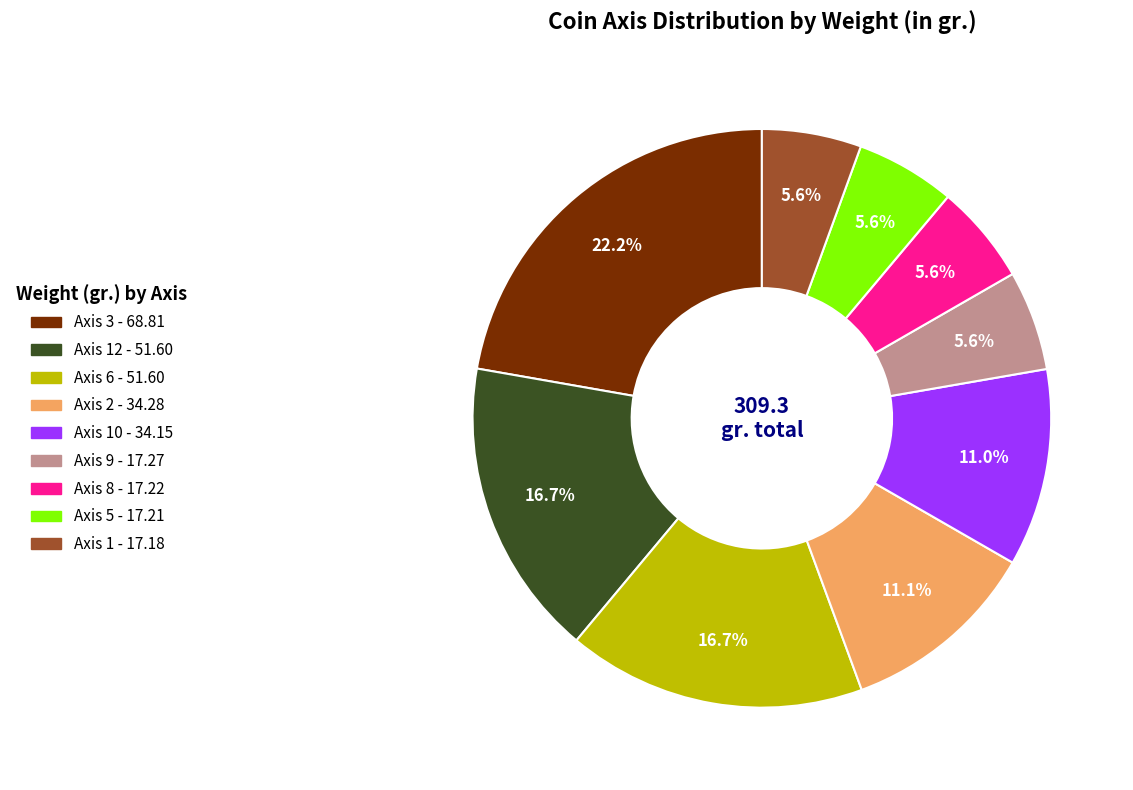

Does any single category account for the majority?

No